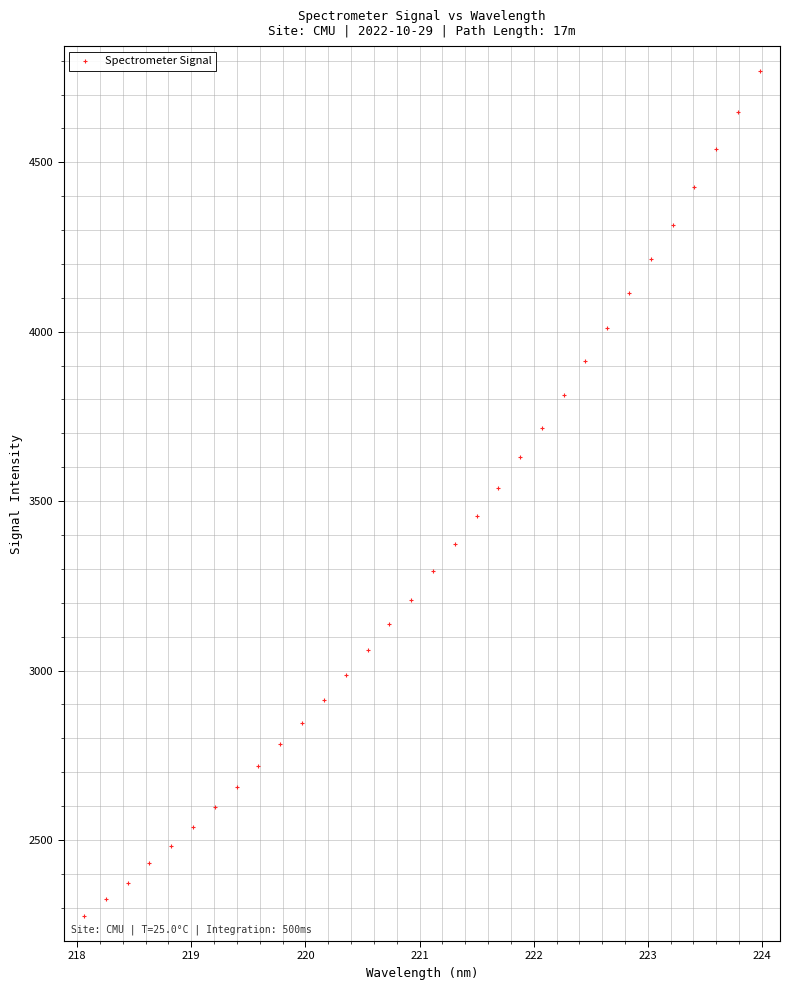

What is the range of X values (max minus min)?

5.9